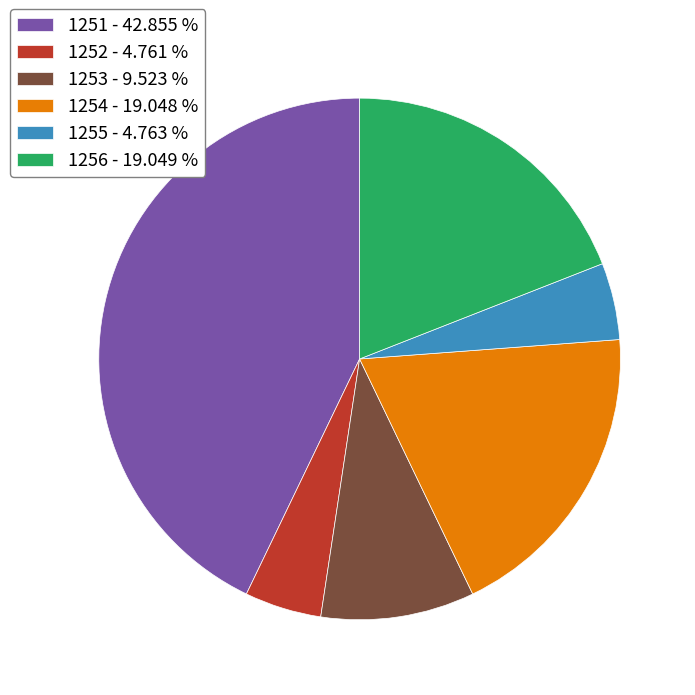

Is there a majority slice in this chart?

No